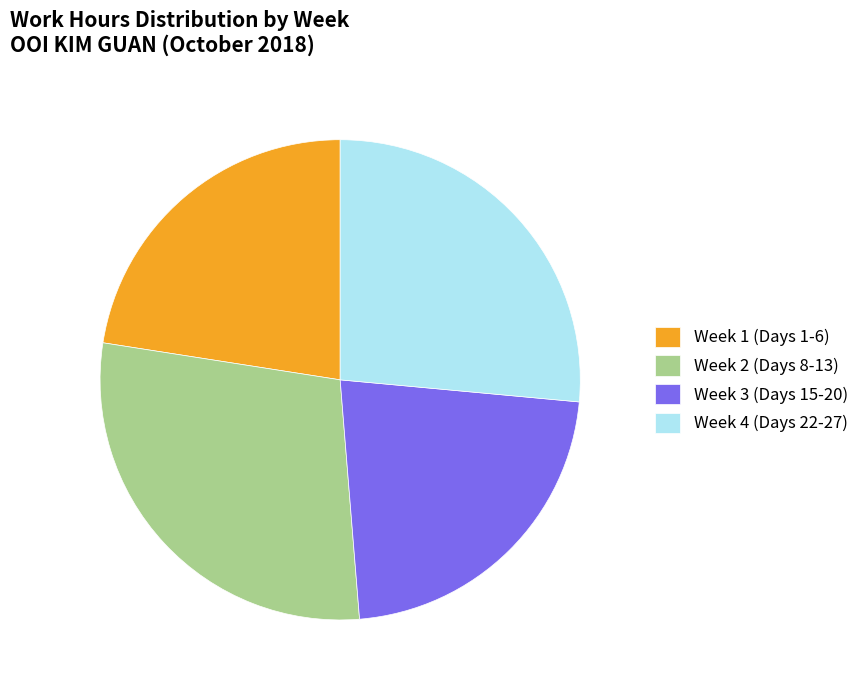

Is there any slice that represents more than half of the pie?

No